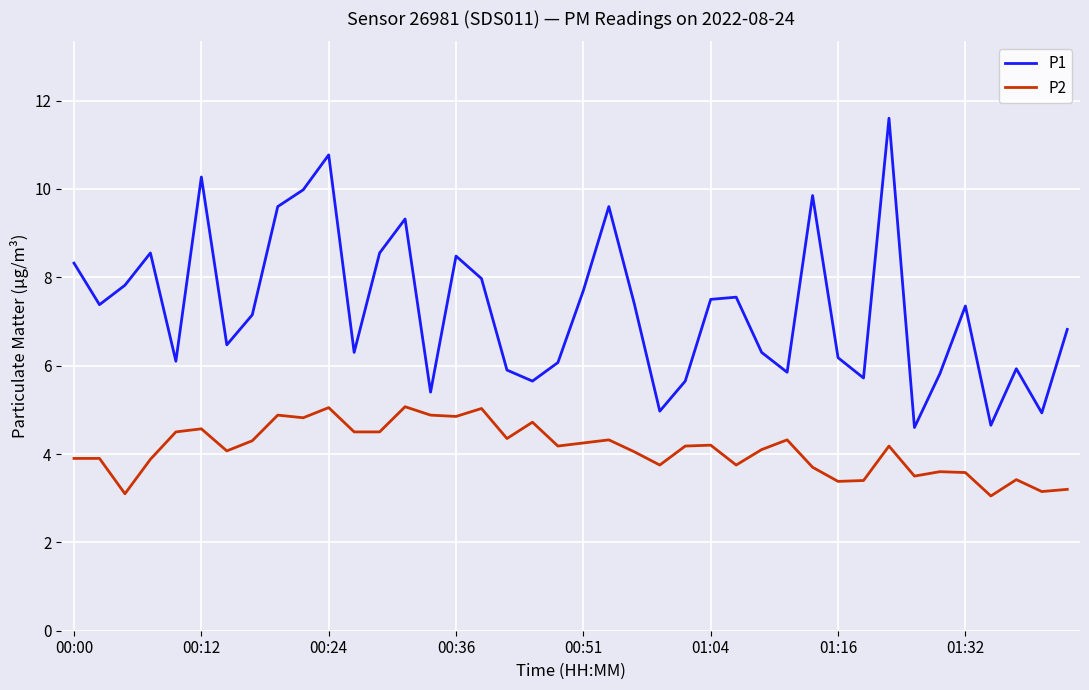

How many lines are shown in the chart?

2